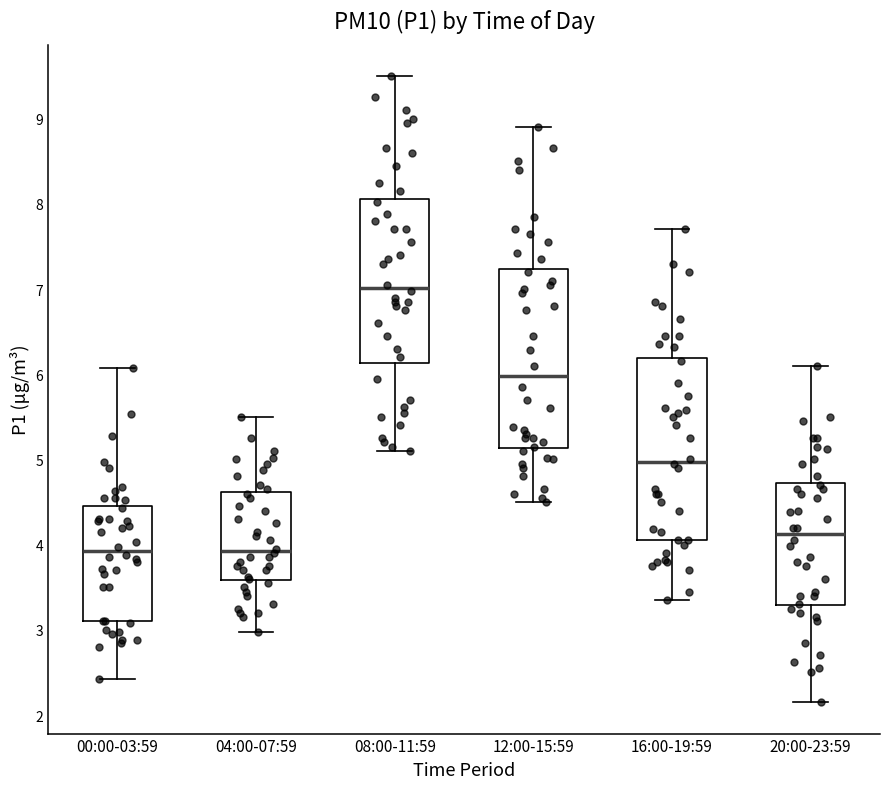

Reading left to right, read every box against the y-axis: the position of its median line, the range the box covers, and the ends of its whiskers. The values are not printed on the chart, so give them approximately, as read against the axis.

00:00-03:59: median 3.9, box 3.1 to 4.5, whiskers 2.4 to 6.1
04:00-07:59: median 3.9, box 3.6 to 4.6, whiskers 3.0 to 5.5
08:00-11:59: median 7.0, box 6.1 to 8.1, whiskers 5.1 to 9.5
12:00-15:59: median 6.0, box 5.1 to 7.2, whiskers 4.5 to 8.9
16:00-19:59: median 5.0, box 4.1 to 6.2, whiskers 3.4 to 7.7
20:00-23:59: median 4.1, box 3.3 to 4.7, whiskers 2.2 to 6.1